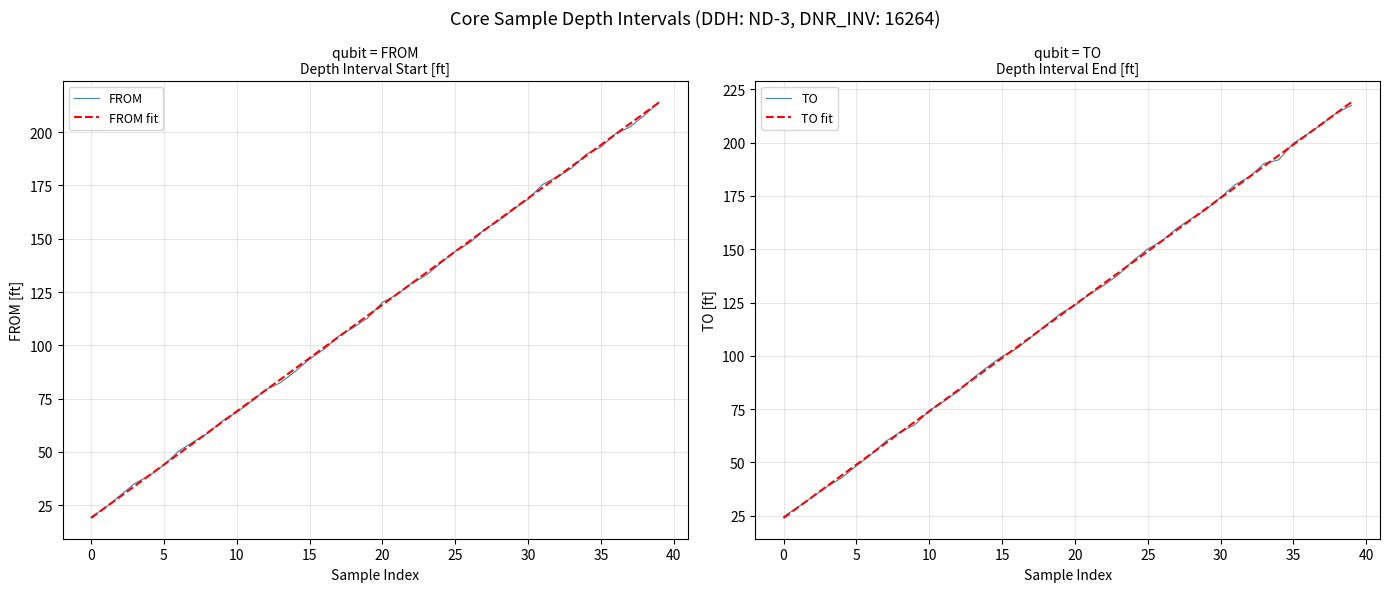

The value of FROM at 15 is 140.5. True or false?

False